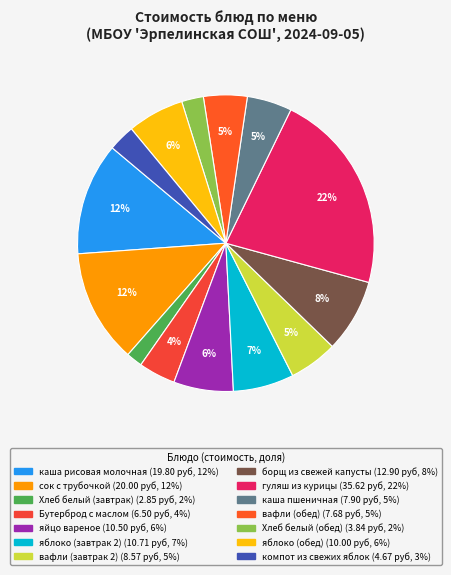

How many slices are in this pie chart?

14